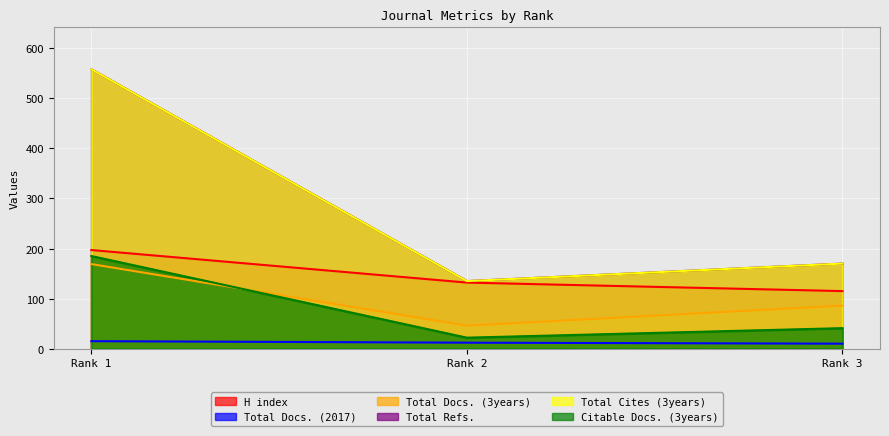

Which series has the largest total across all categories?

Total Refs.